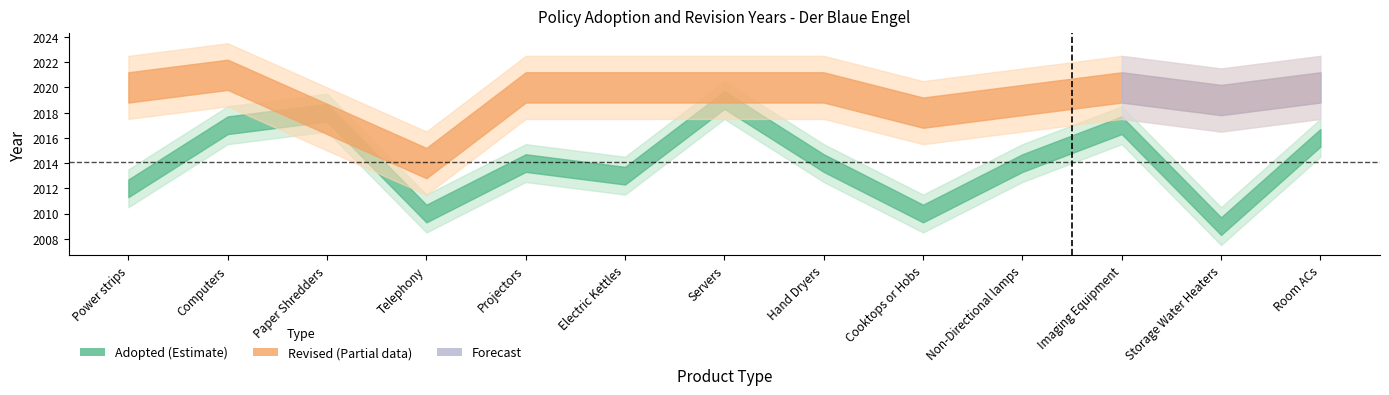

What is the difference between the maximum and second lowest values in the Adopted series?

9